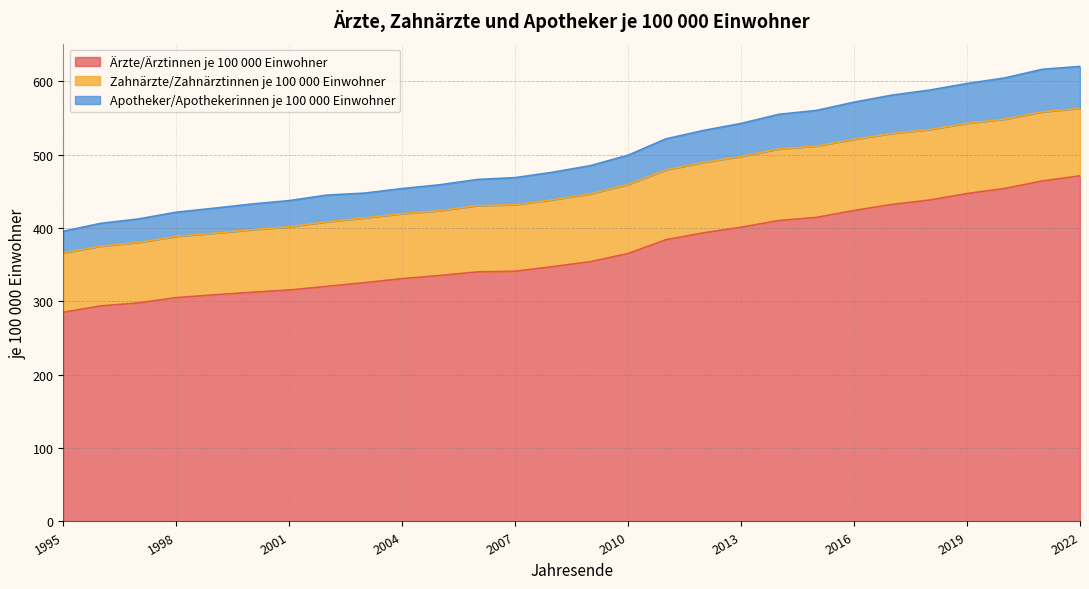

At which label does Apotheker/Apothekerinnen je 100 000 Einwohner first exceed 485?

2009